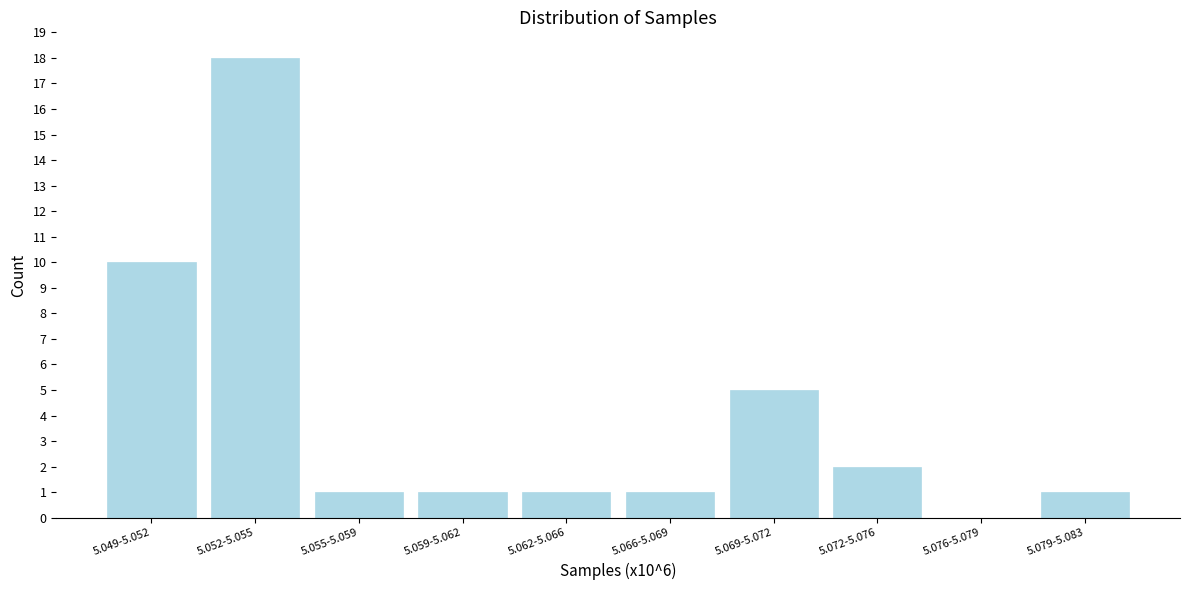

Reading left to right, extract all data points from this chart.

5.049-5.052=10	5.052-5.055=18	5.055-5.059=1	5.059-5.062=1	5.062-5.066=1	5.066-5.069=1	5.069-5.072=5	5.072-5.076=2	5.076-5.079=0	5.079-5.083=1